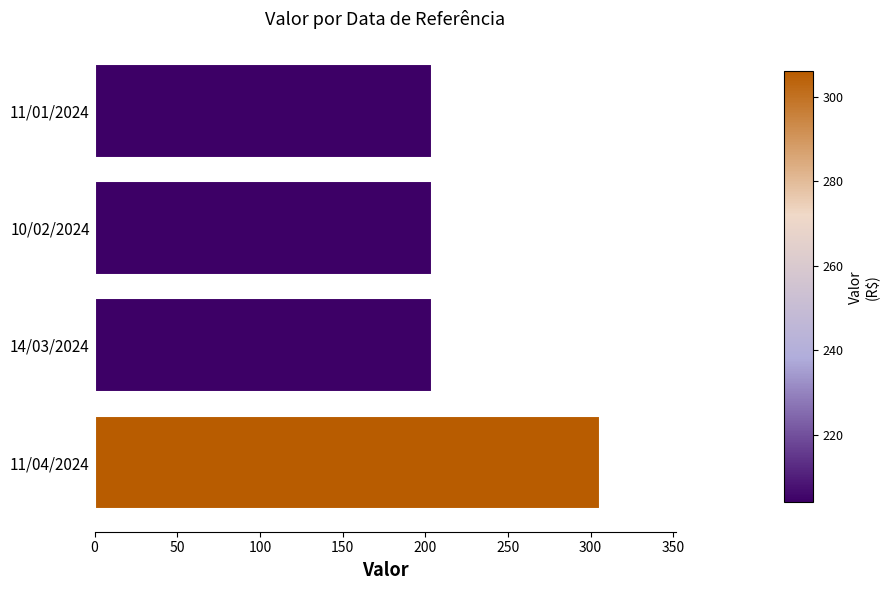

Which has a higher value, 11/01/2024 or 11/04/2024?

11/04/2024